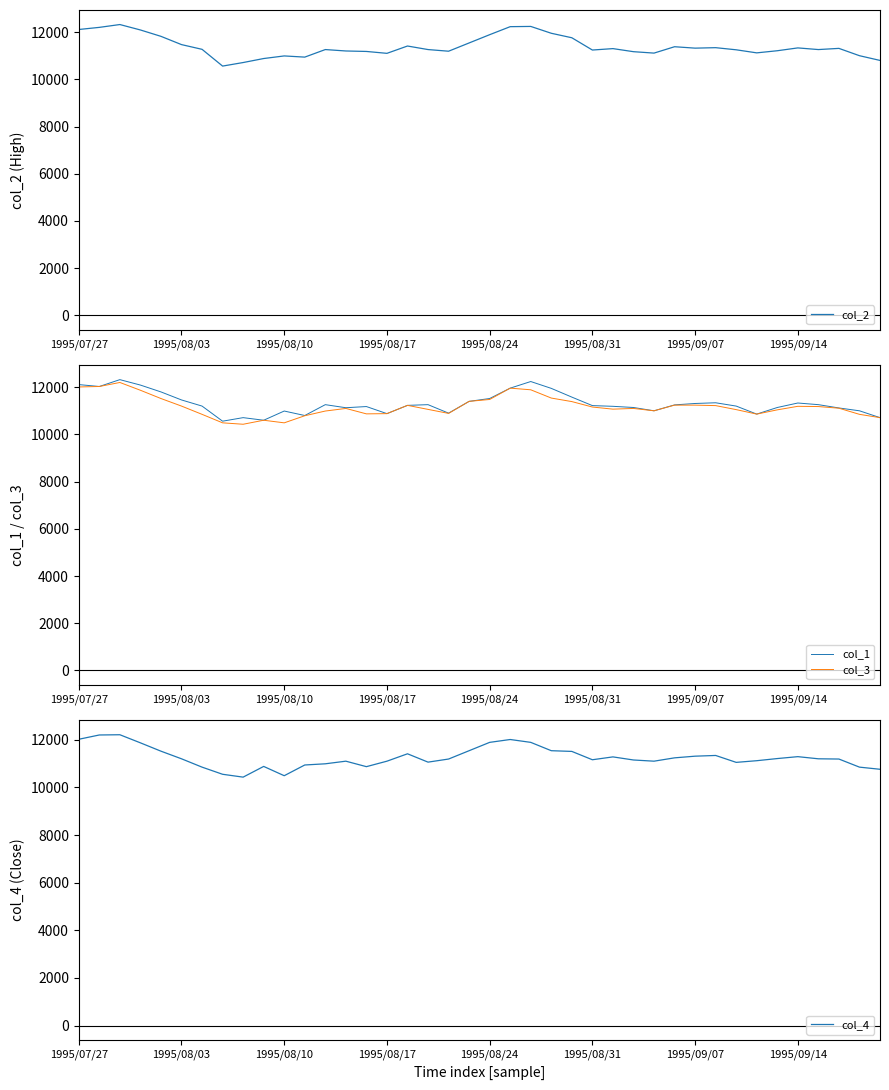

Does the chart display data point markers on the line(s)?

No